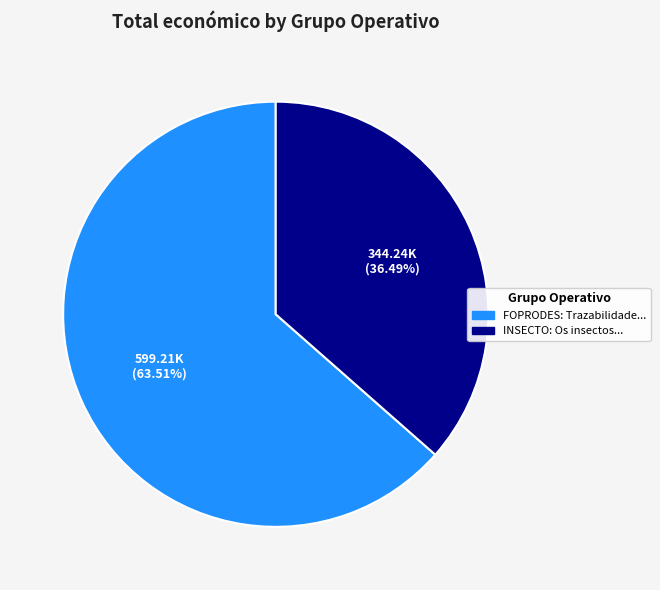

Count the number of slices in the pie.

2